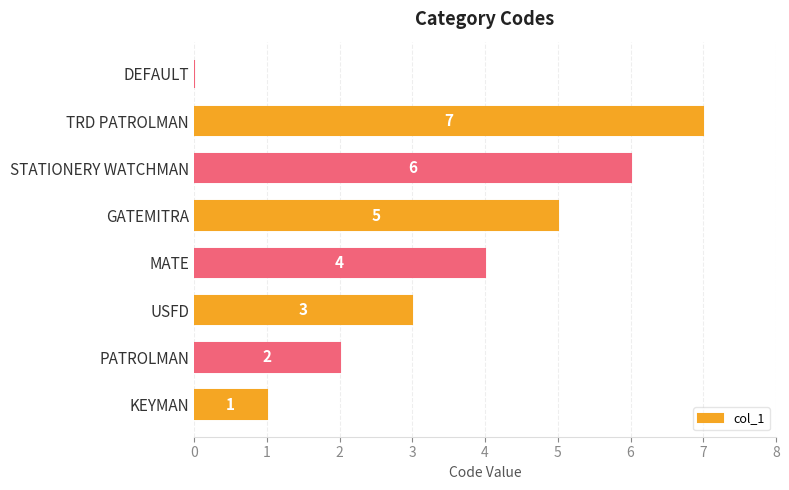

How many values are above zero?

7